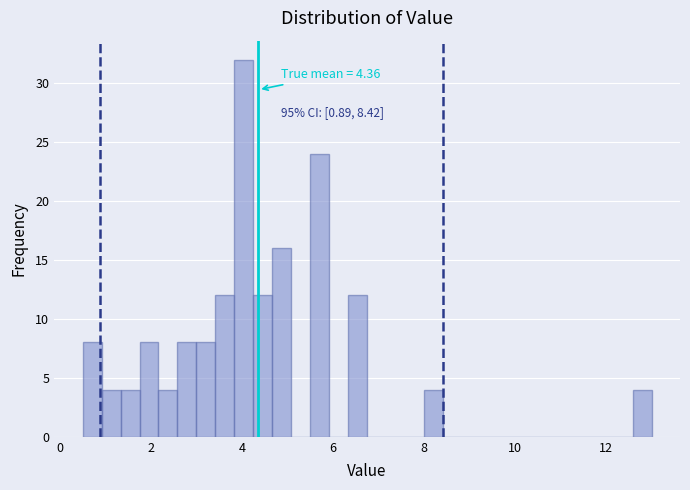

Around what value on the x-axis is the tallest bar? Give the approximate position of its centre, as read against the axis.

4.0